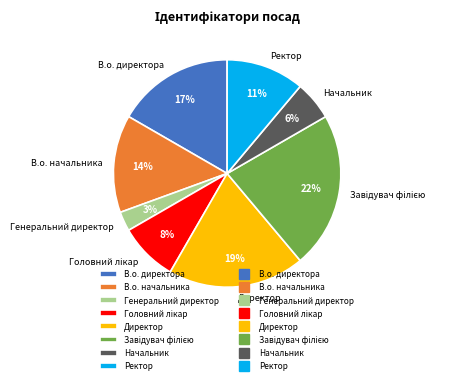

Count the number of slices in the pie.

8